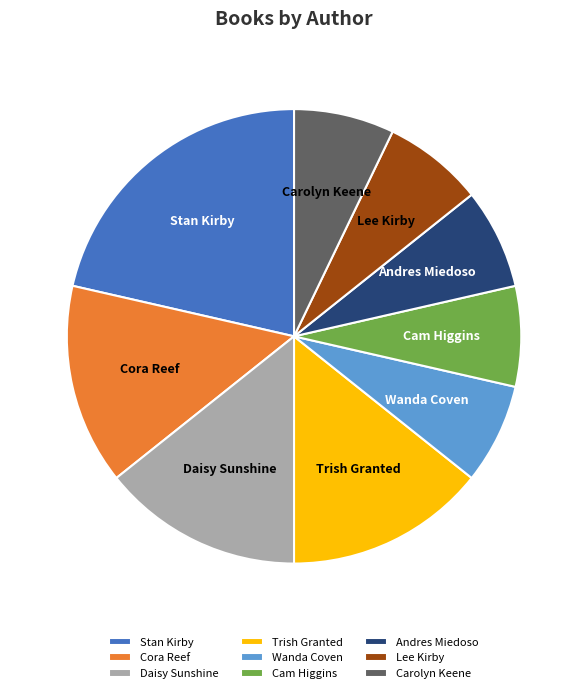

Does Trish Granted represent more than half of the total?

No